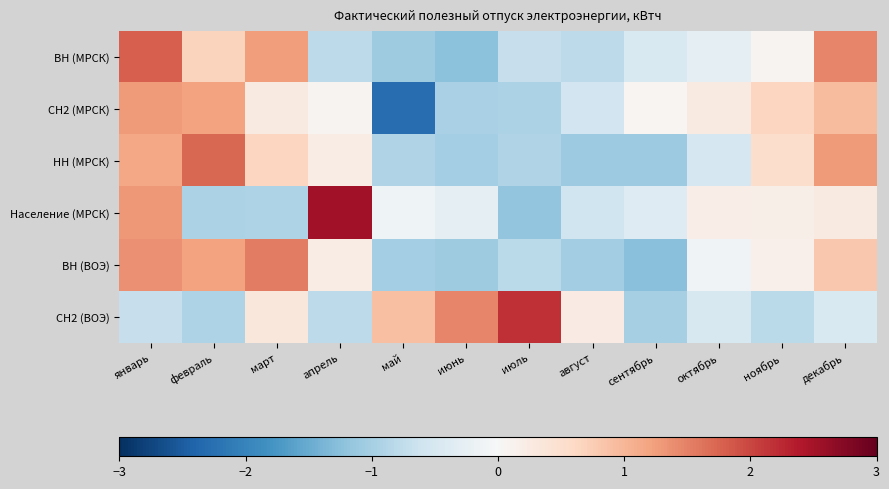

List the series in order of their peak value, highest first.

Население (МРСК), СН2 (ВОЭ), ВН (МРСК), НН (МРСК), ВН (ВОЭ), СН2 (МРСК)